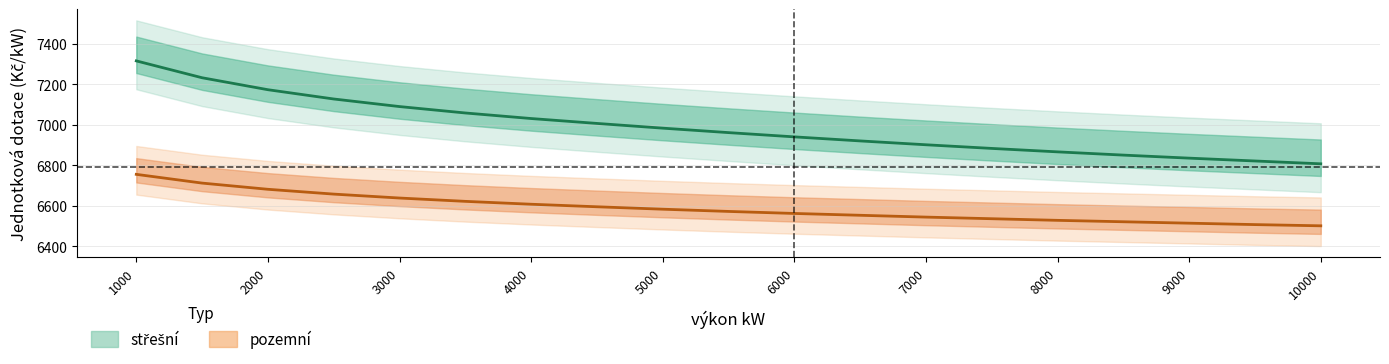

What is the difference between the maximum and minimum values in the střešní series?

508.0